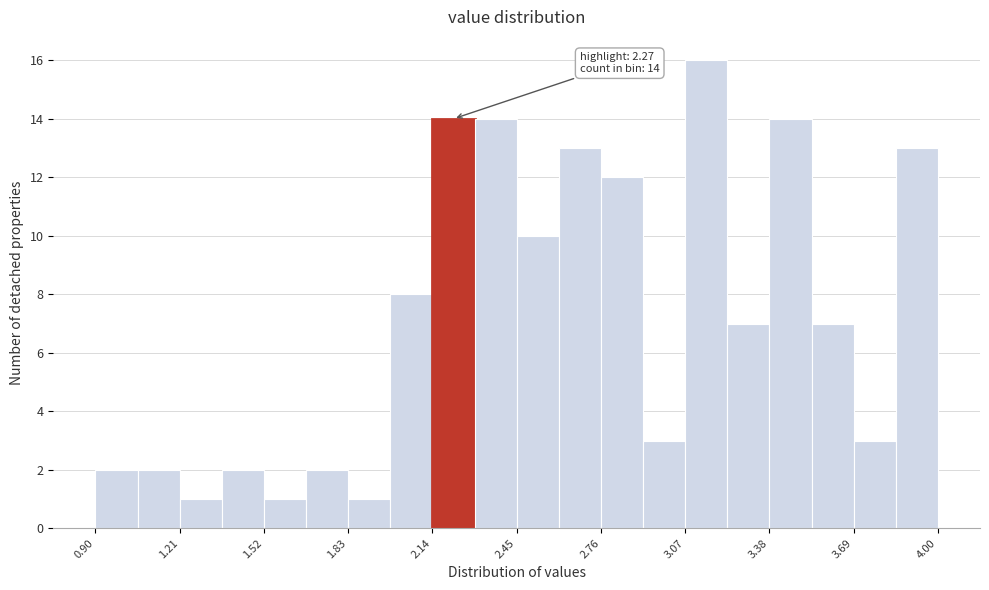

Read against the x-axis, roughly where is the centre of the tallest bar?

3.15